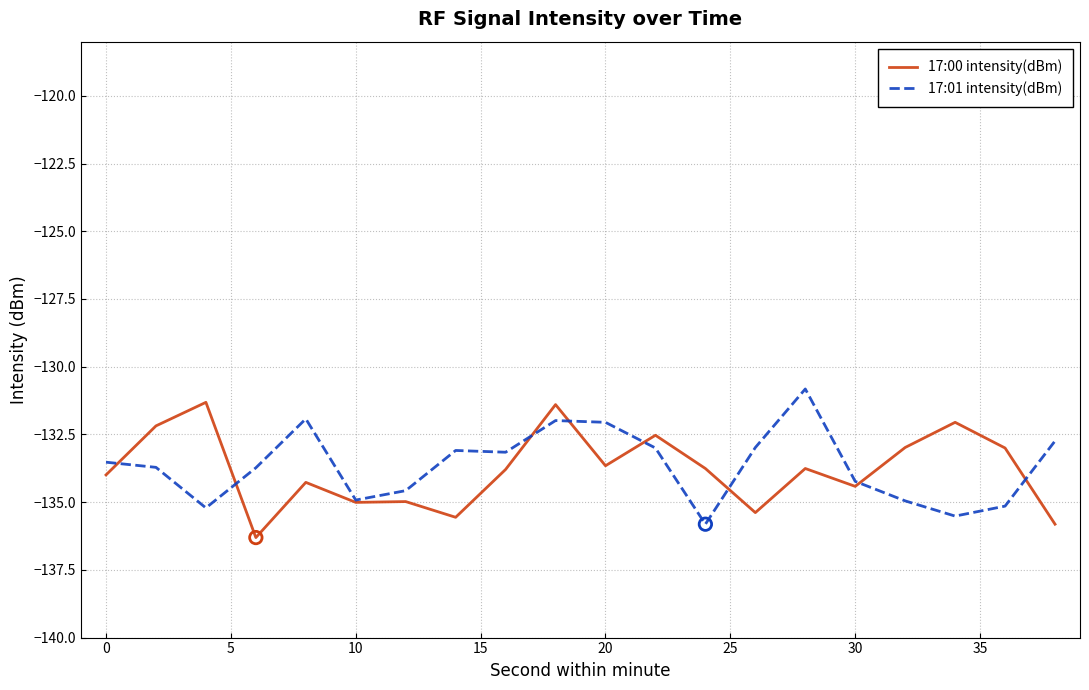

What is the lowest value of the 17:00 intensity(dBm) series?

-136.3